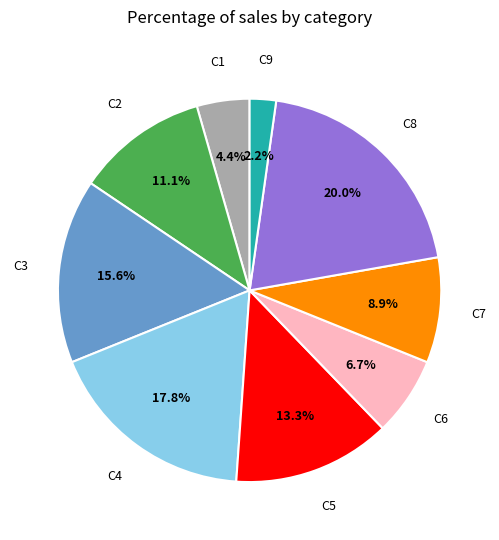

Is there a majority slice in this chart?

No